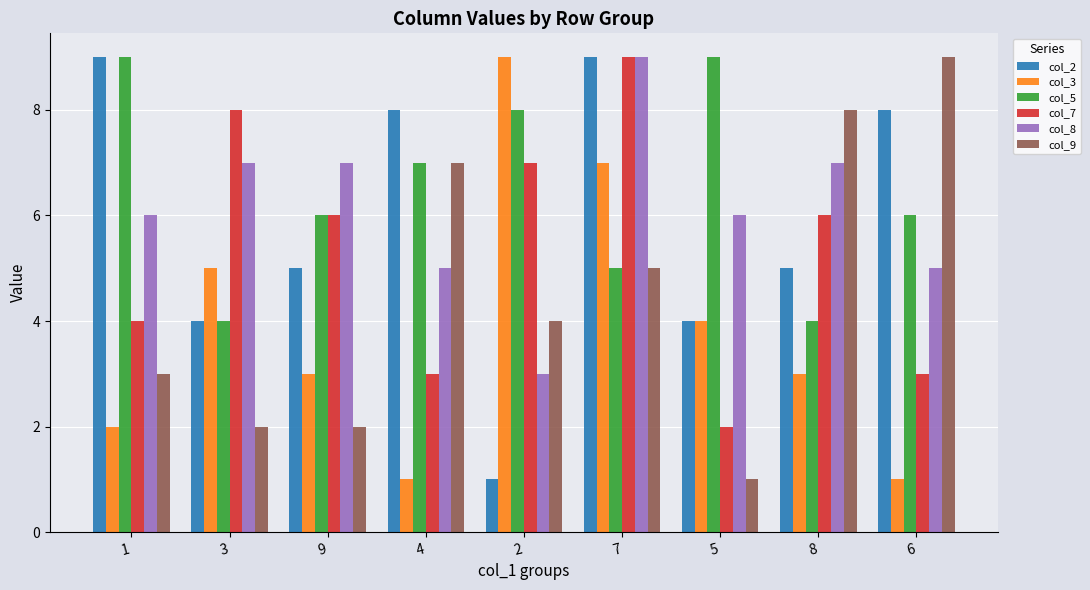

How many groups of bars are there?

9